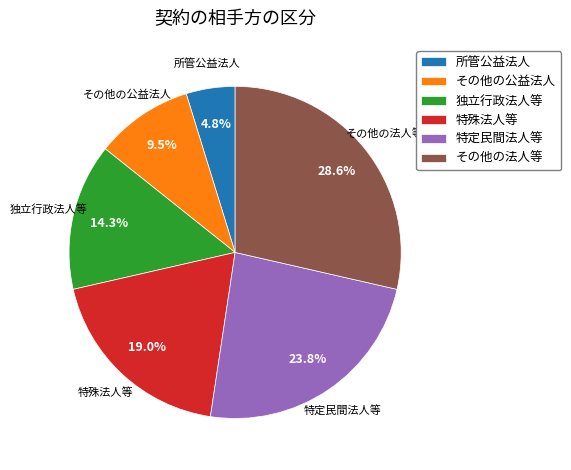

What is the total percentage of その他の公益法人 and 独立行政法人等?

23.8%